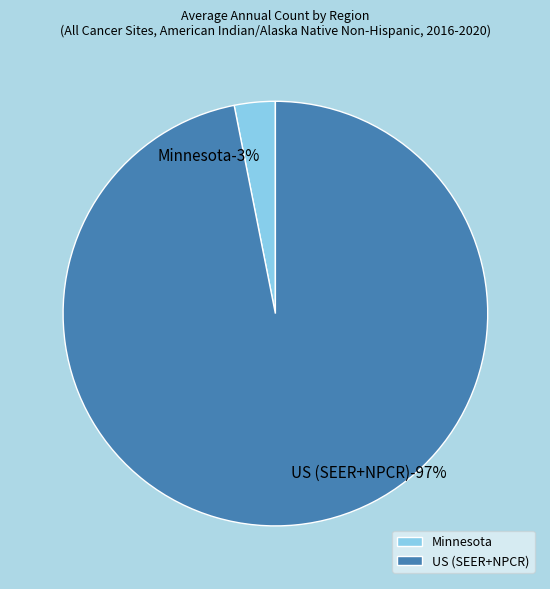

Rank the categories by value from highest to lowest.

US (SEER+NPCR), Minnesota